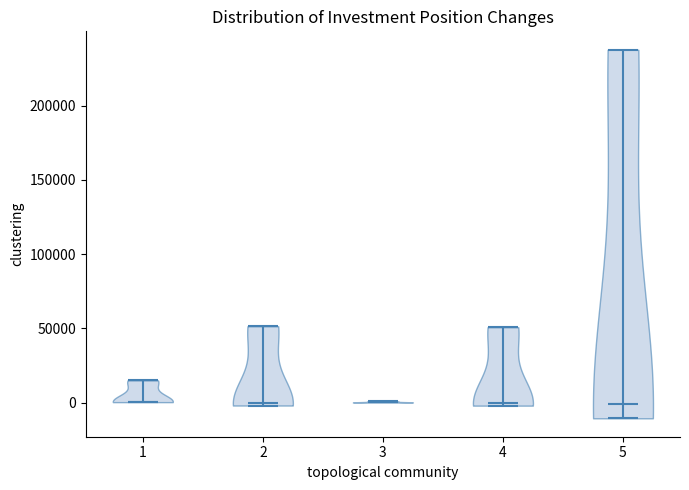

Reading left to right, read every violin against the y-axis: where its median line is, and the lowest and highest points it reaches. The values are not printed on the chart, so give them approximately, as read against the axis.

1: median line 0, lowest point 0, highest point 15000
2: median line 0, lowest point 0, highest point 50000
3: median line 0, lowest point 0, highest point 0
4: median line 0, lowest point 0, highest point 50000
5: median line 0, lowest point -10000, highest point 240000